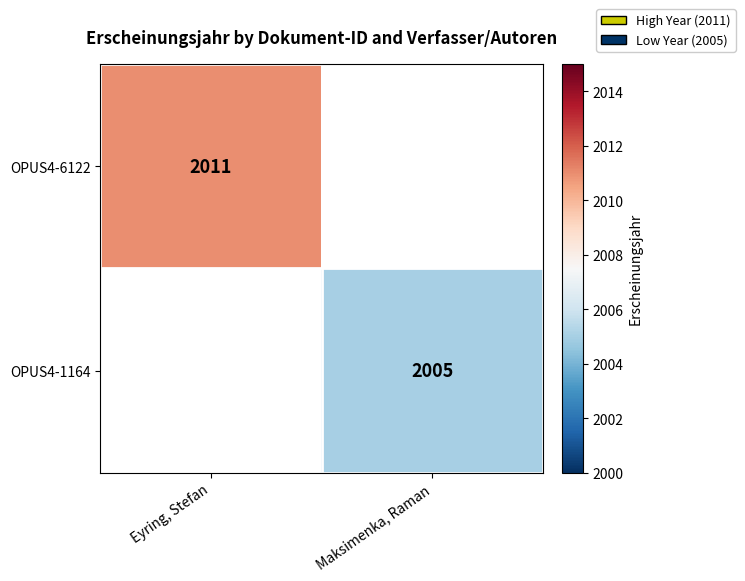

True or false: OPUS4-6122 has a value of 2011 at Eyring, Stefan.

True